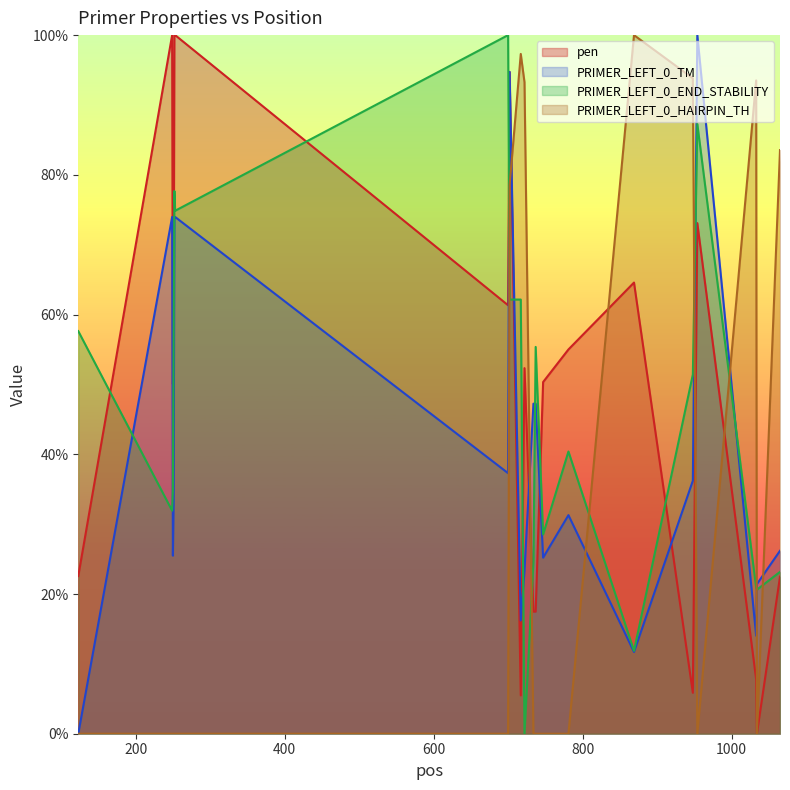

At how many categories does at least one series exceed 38?

19